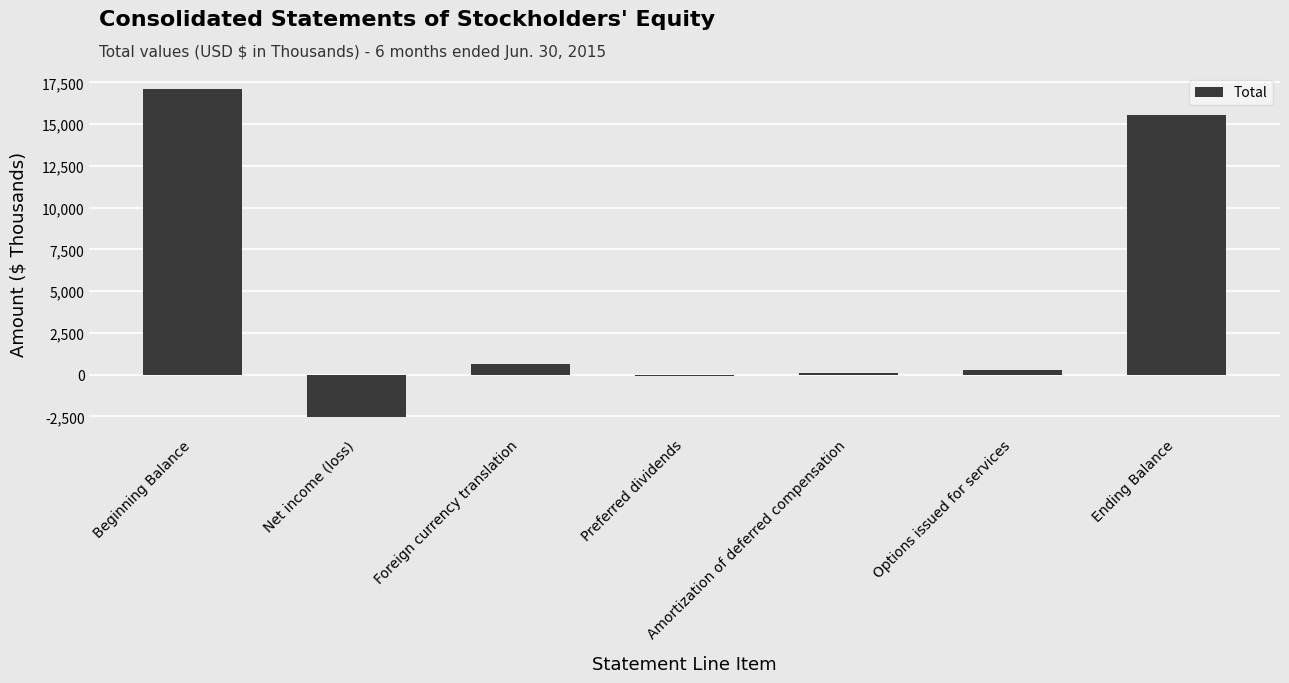

What is the sum of all values?

31084